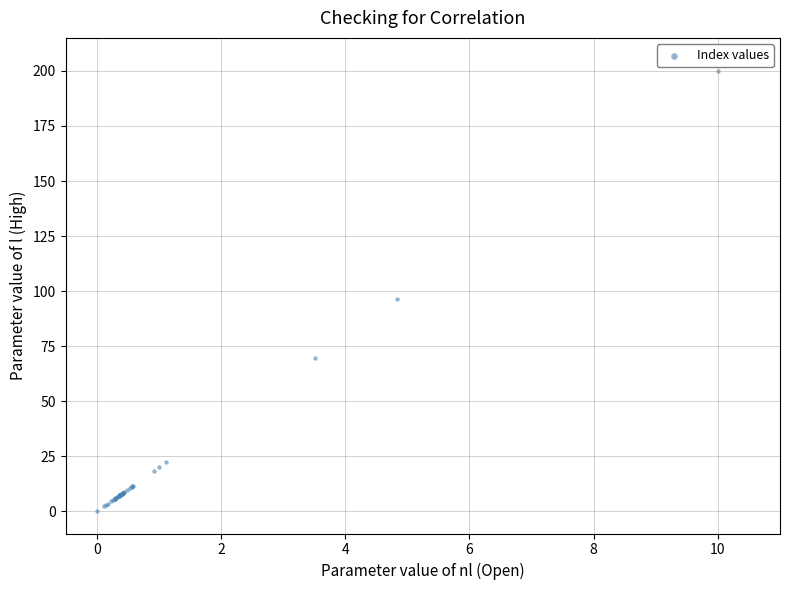

What Y value in the scatter plot is closest to 100?

96.3